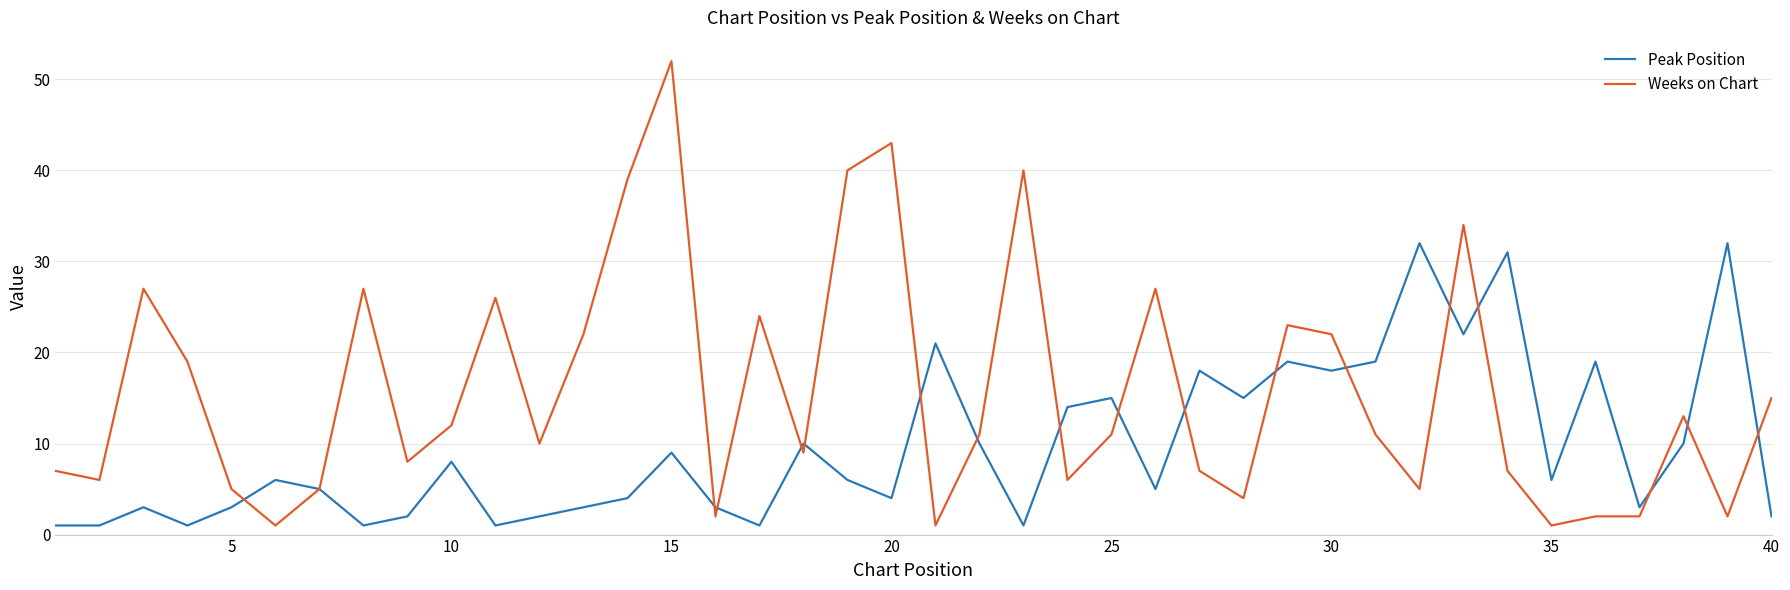

List the series in order of their peak value, lowest first.

Peak Position, Weeks on Chart